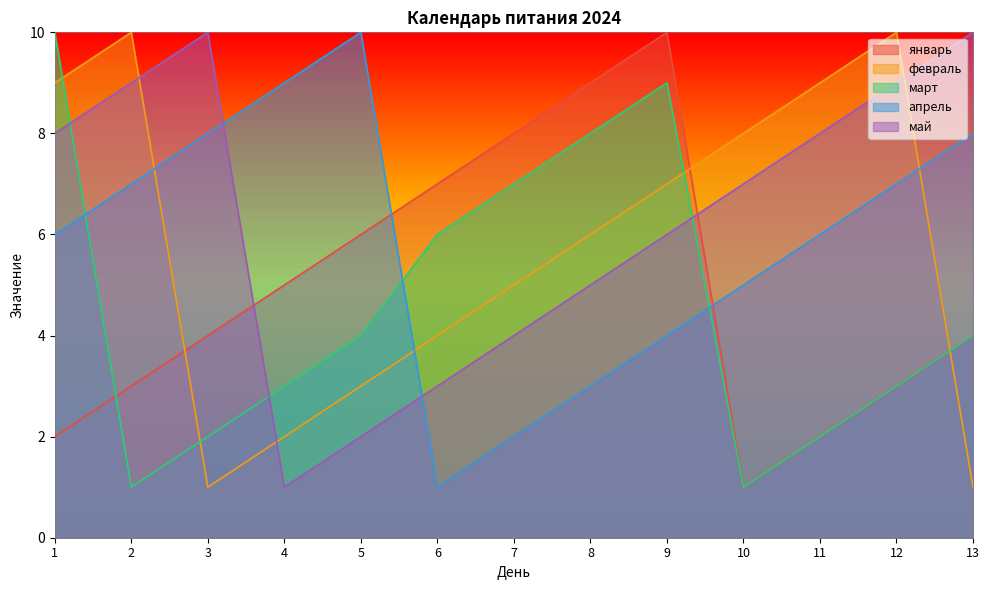

What is the value of the январь point at the 13th from the left?

4